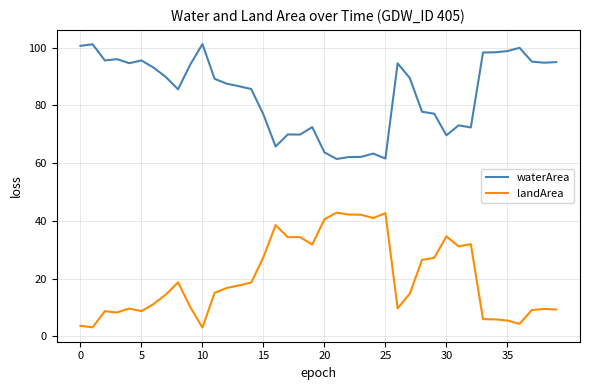

Rank the series by their average value, from lowest to highest.

landArea, waterArea